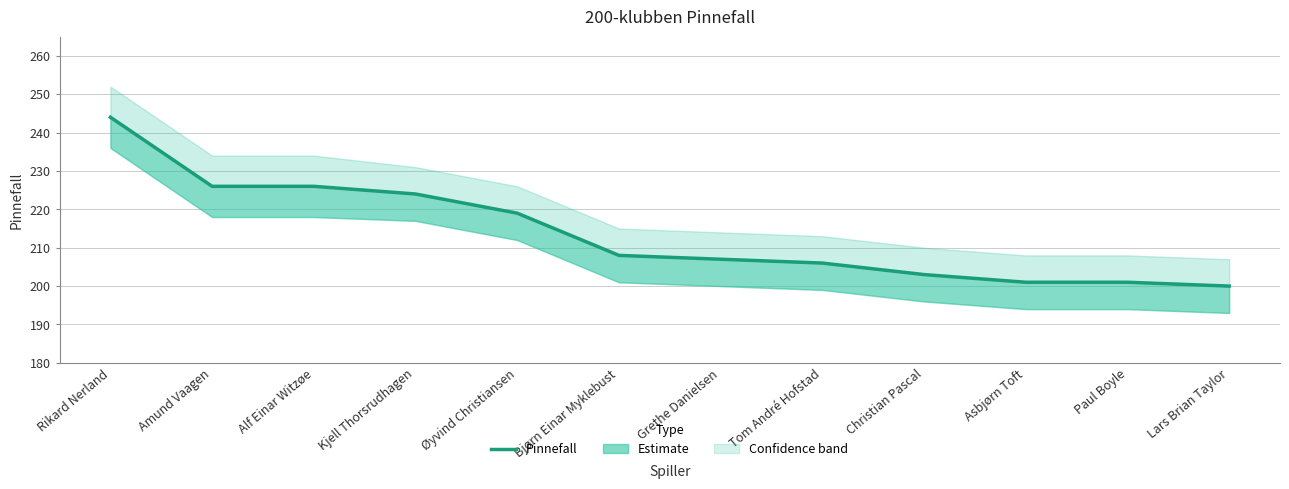

The value at Asbjørn Toft is 340. True or false?

False